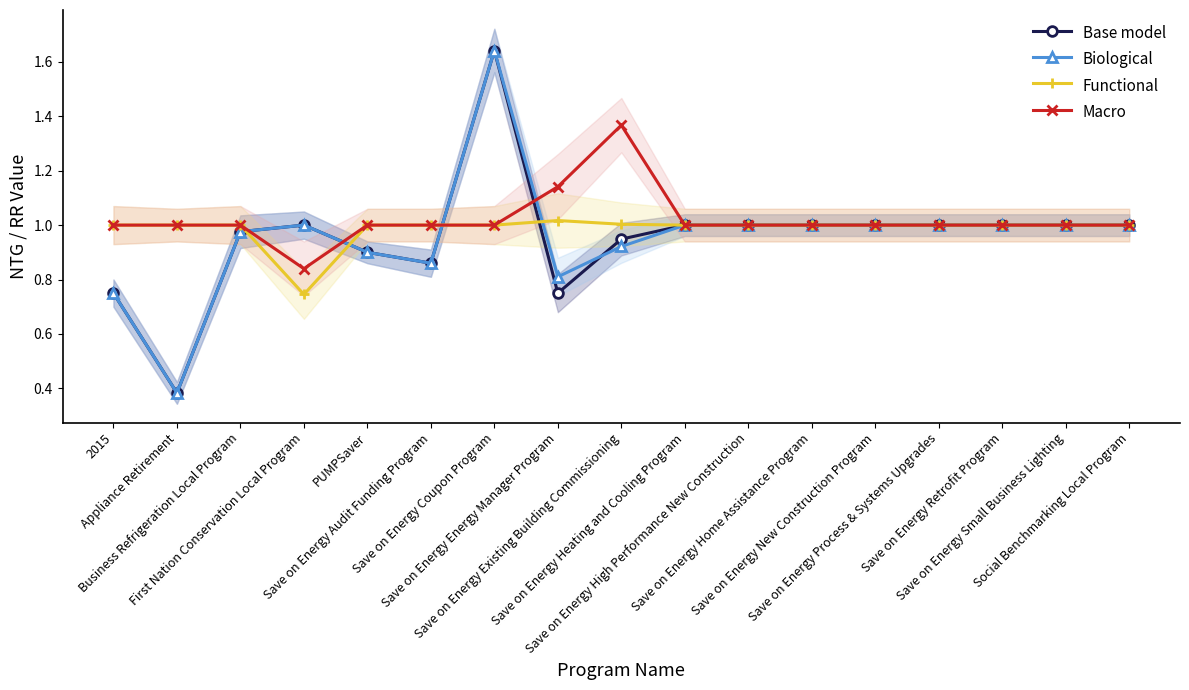

Where is the first local maximum for Macro?

Save on Energy Existing Building Commissioning